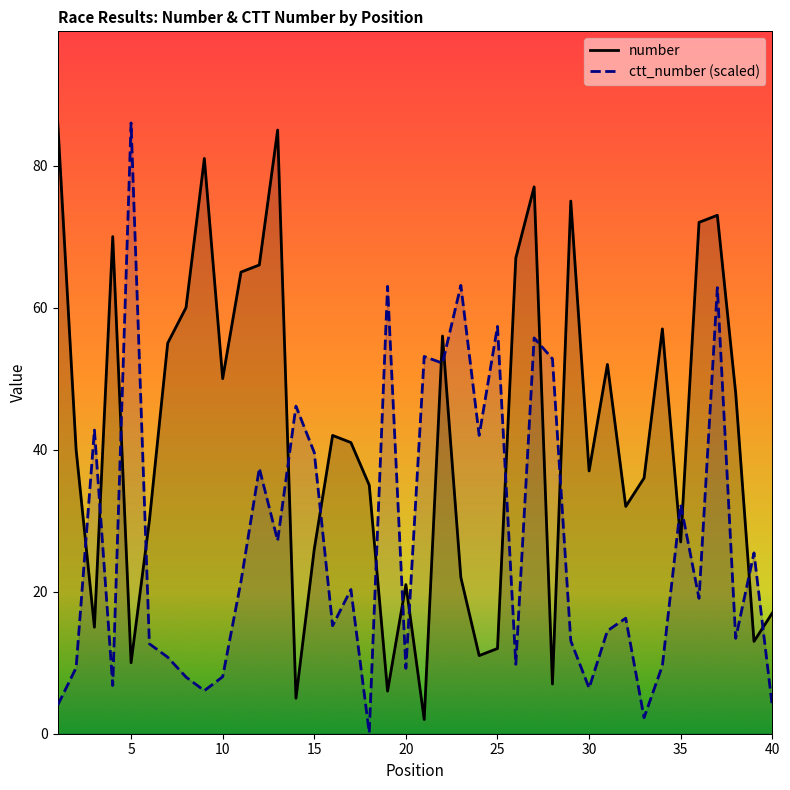

How many intersections are there between number and ctt_number?

18